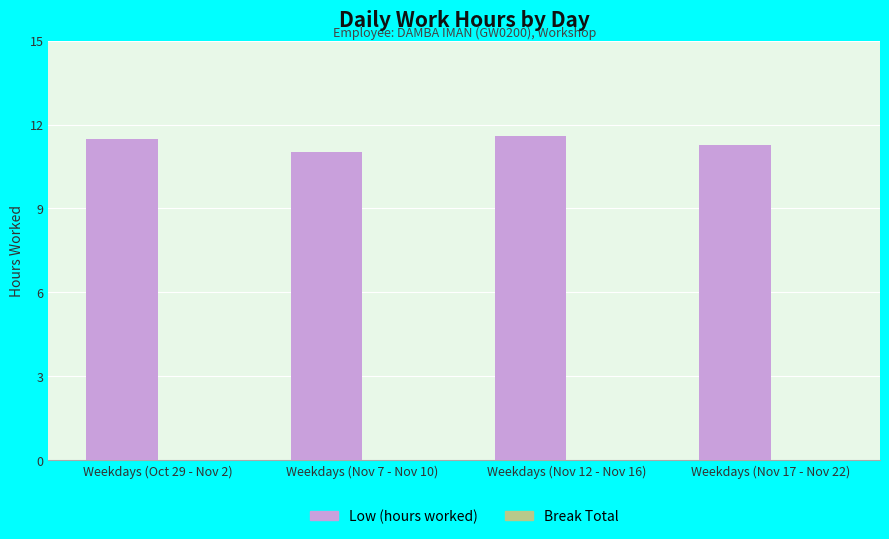

Which has a higher value, Weekdays (Nov 12 - Nov 16) or Weekdays (Nov 7 - Nov 10)?

Weekdays (Nov 12 - Nov 16)